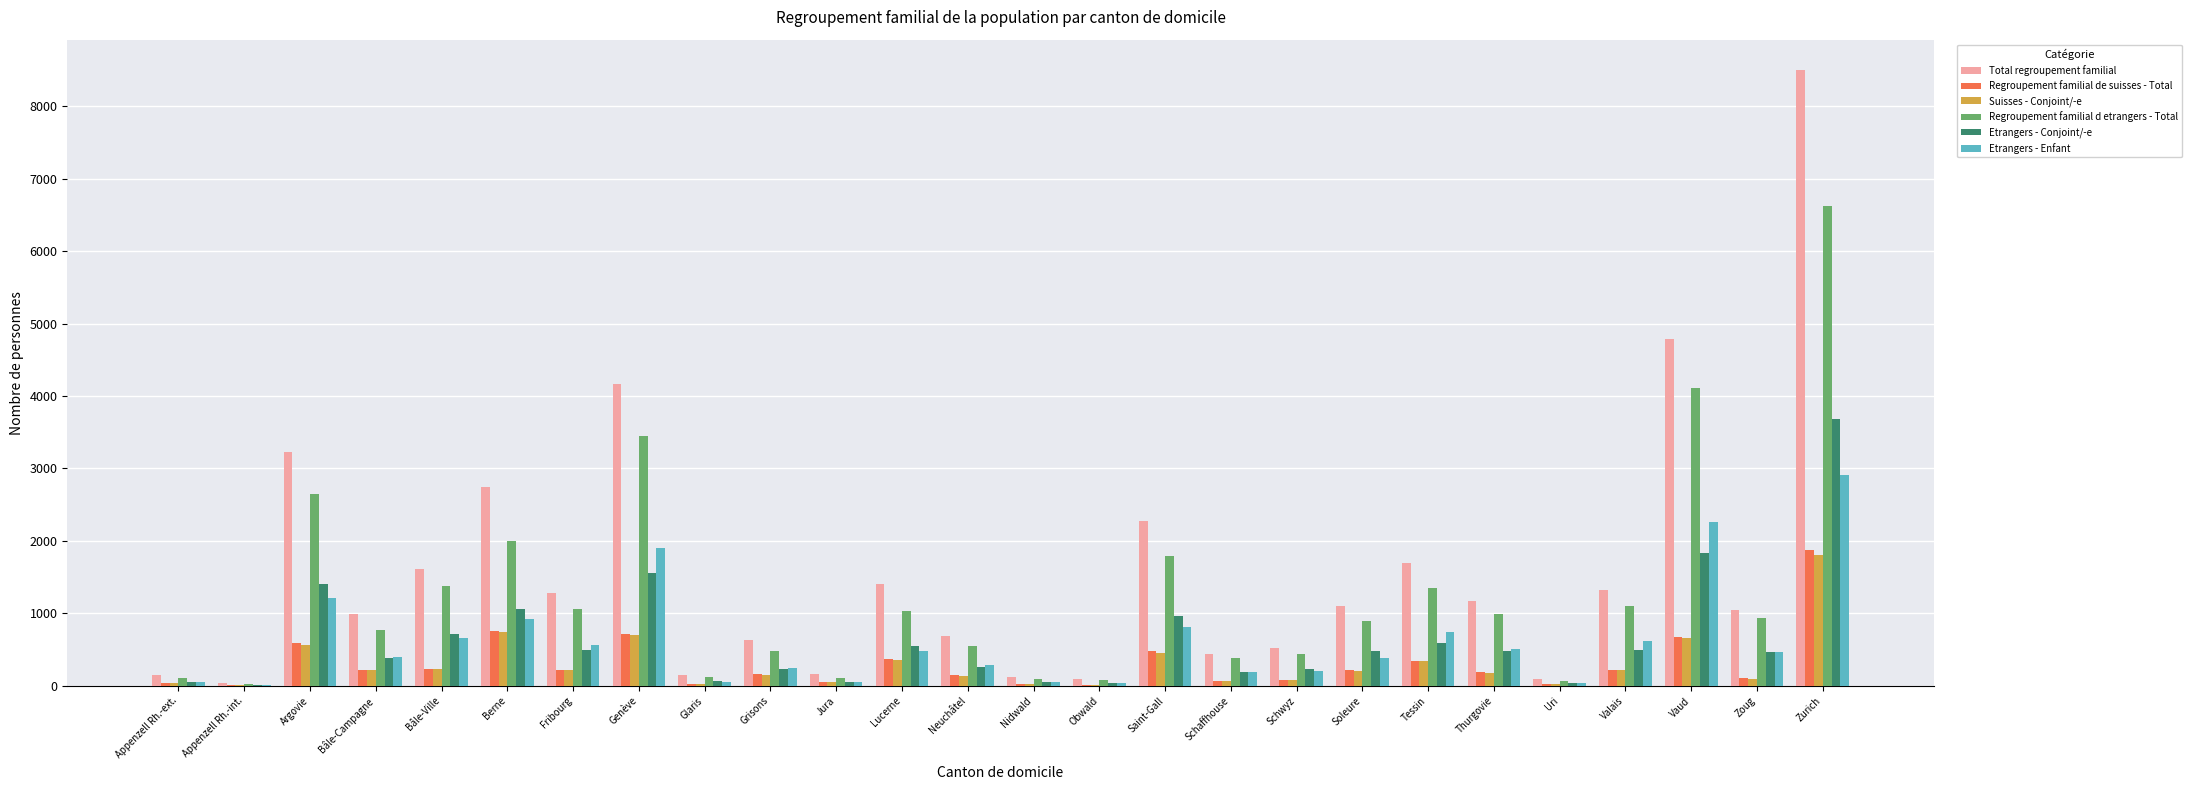

Are the bars horizontal?

No